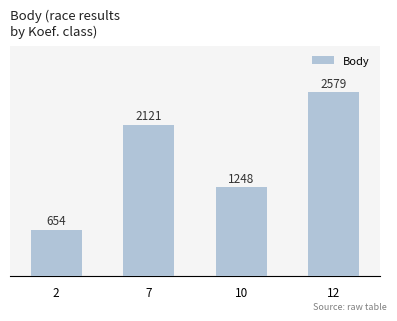

How many data points are less than 2121?

2